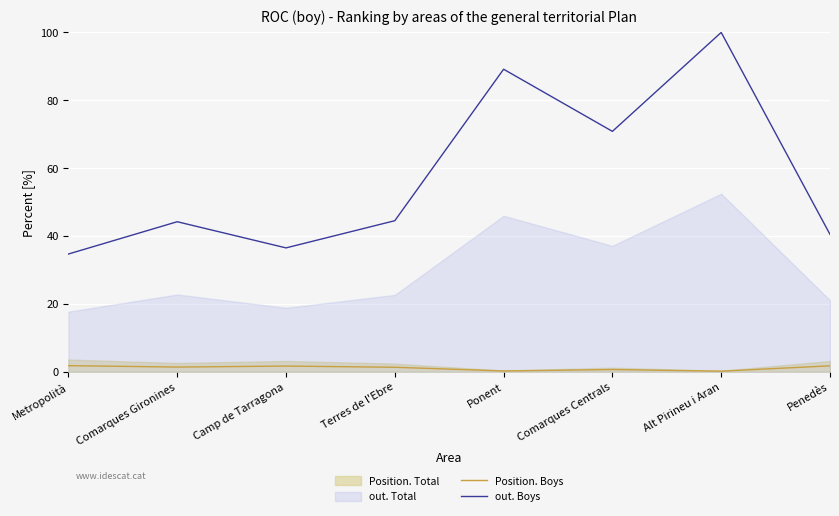

What is the difference between the maximum and second lowest values in the out. Boys series?

63.5